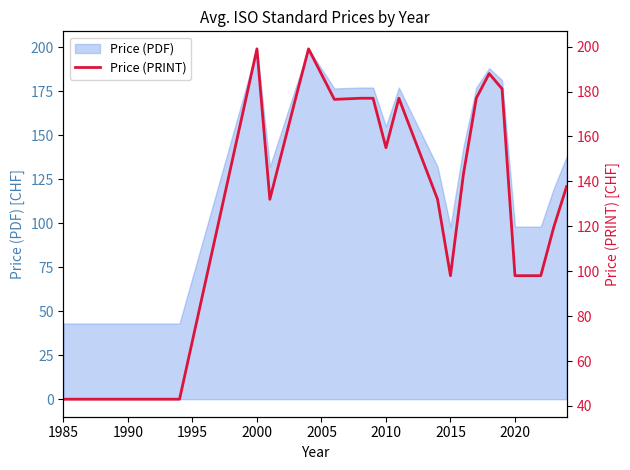

What is the label of the 20th point from the right?

2000